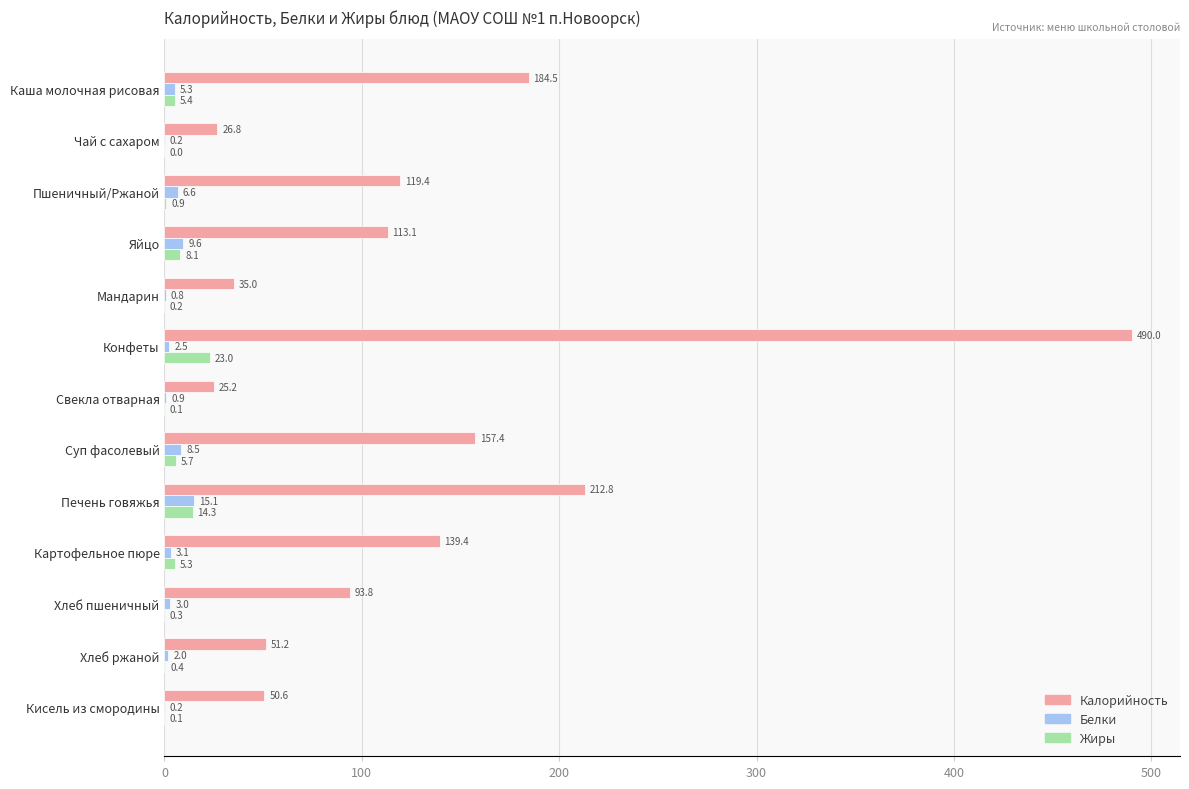

Between Конфеты and Кисель из смородины, which series saw the biggest shift?

Калорийность